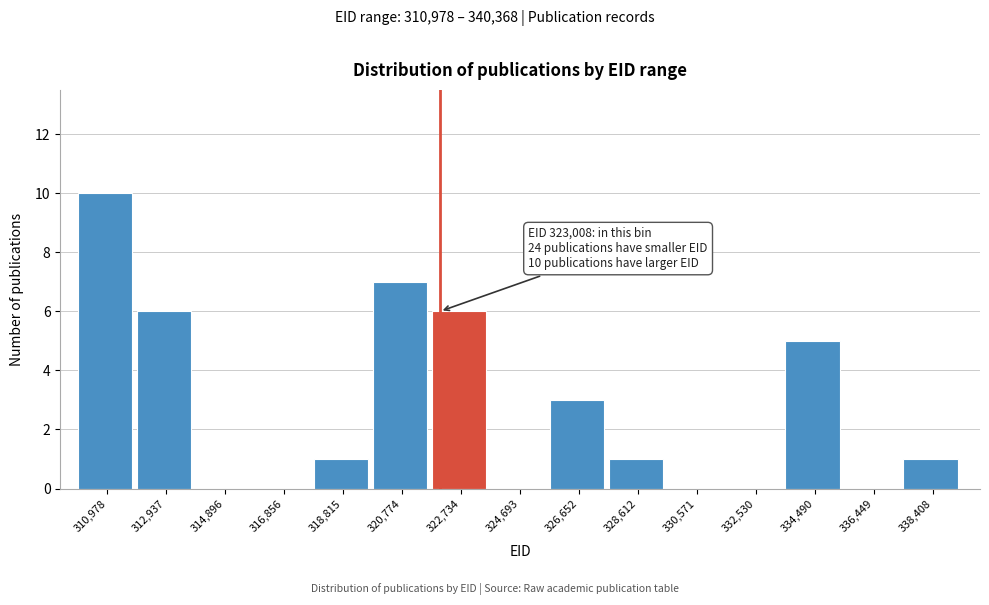

Reading left to right, extract all data points from this chart.

310,978=10	312,937=6	314,896=0	316,856=0	318,815=1	320,774=7	322,734=6	324,693=0	326,652=3	328,612=1	330,571=0	332,530=0	334,490=5	336,449=0	338,408=1